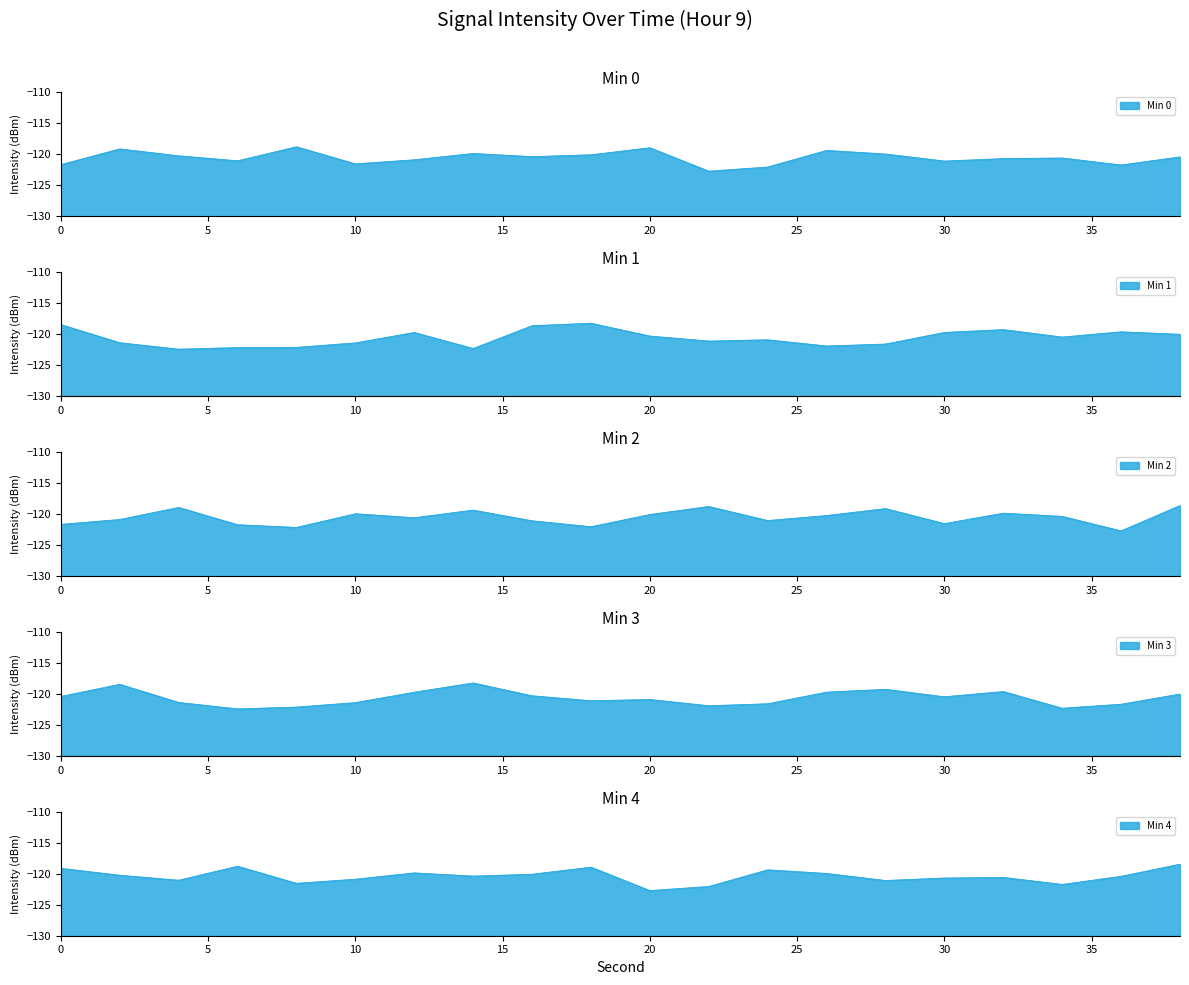

What is the difference between the Min 3 values at 30 and 22?

1.4